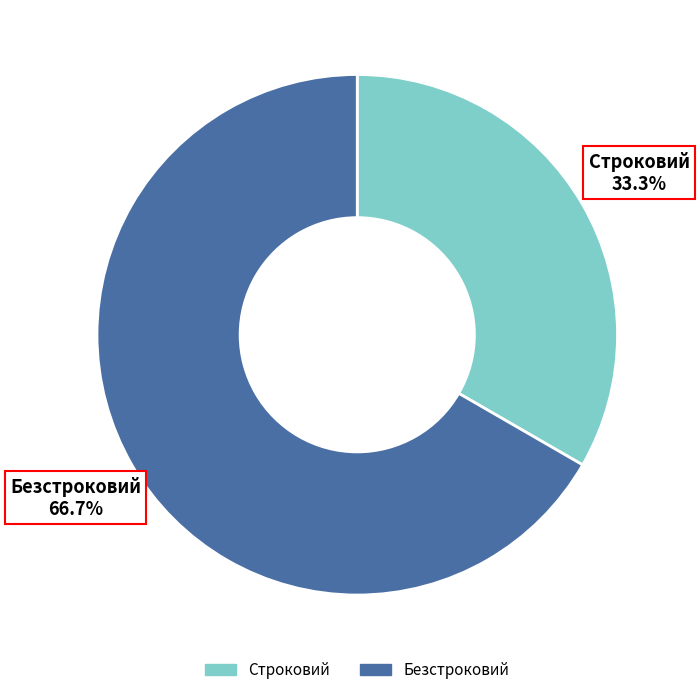

How many segments does this pie chart have?

2